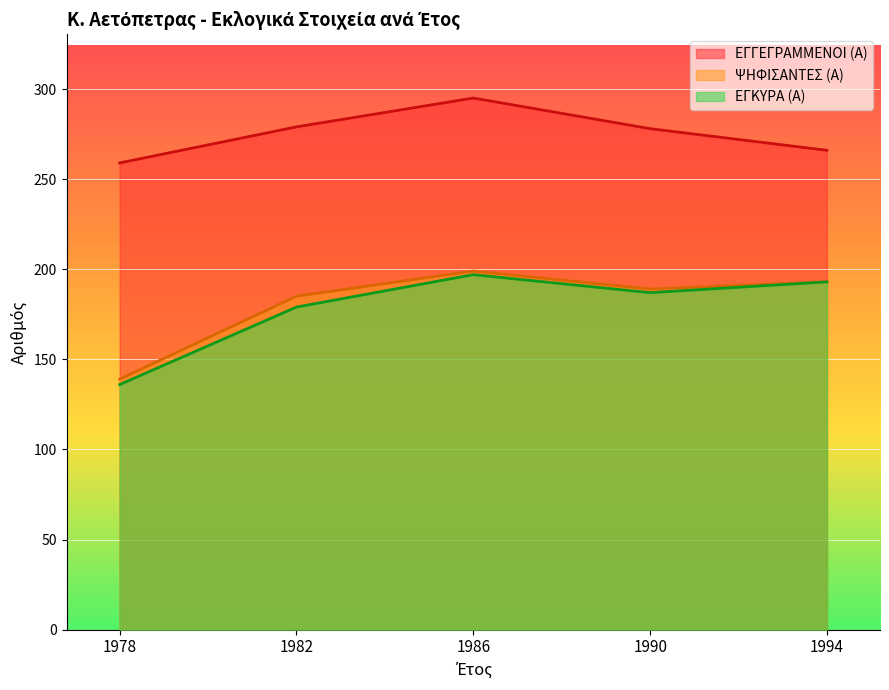

How many lines are shown in the chart?

3